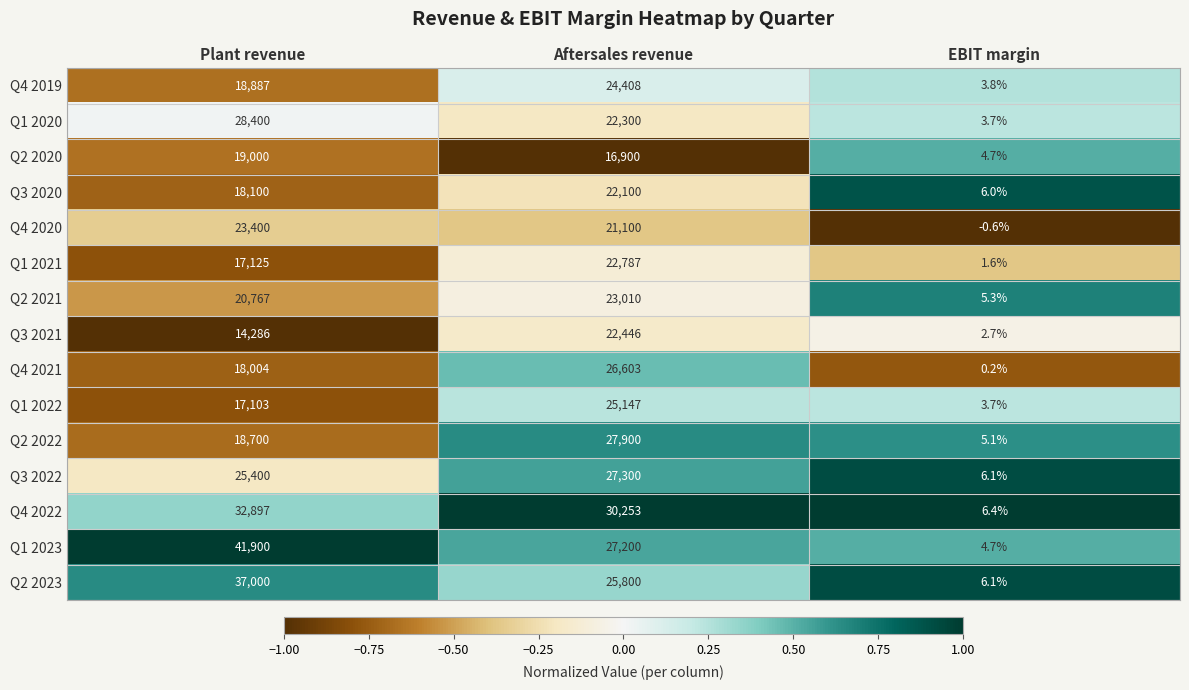

What is the spread (max minus min) of values at Plant revenue?

27614.0